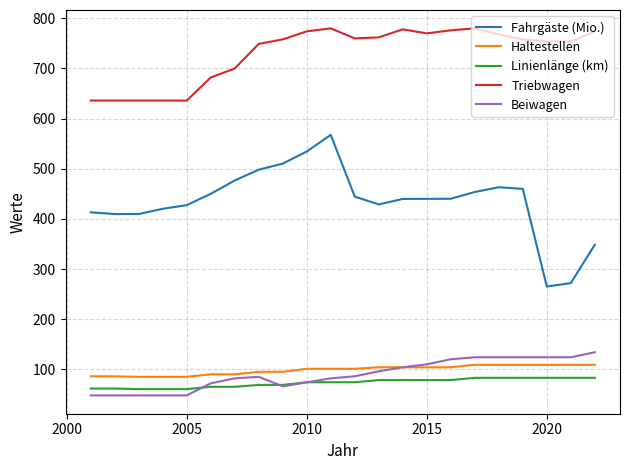

What is the greatest value displayed?

780.0